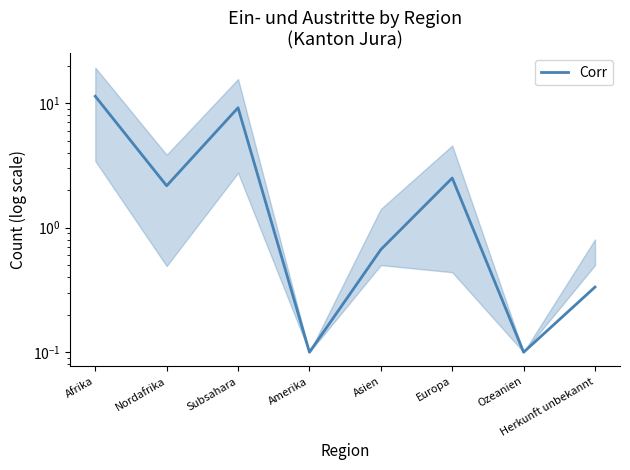

Reading left to right, what are all the values shown in this chart?

11.3	2.2	9.2	0.1	0.7	2.5	0.1	0.3